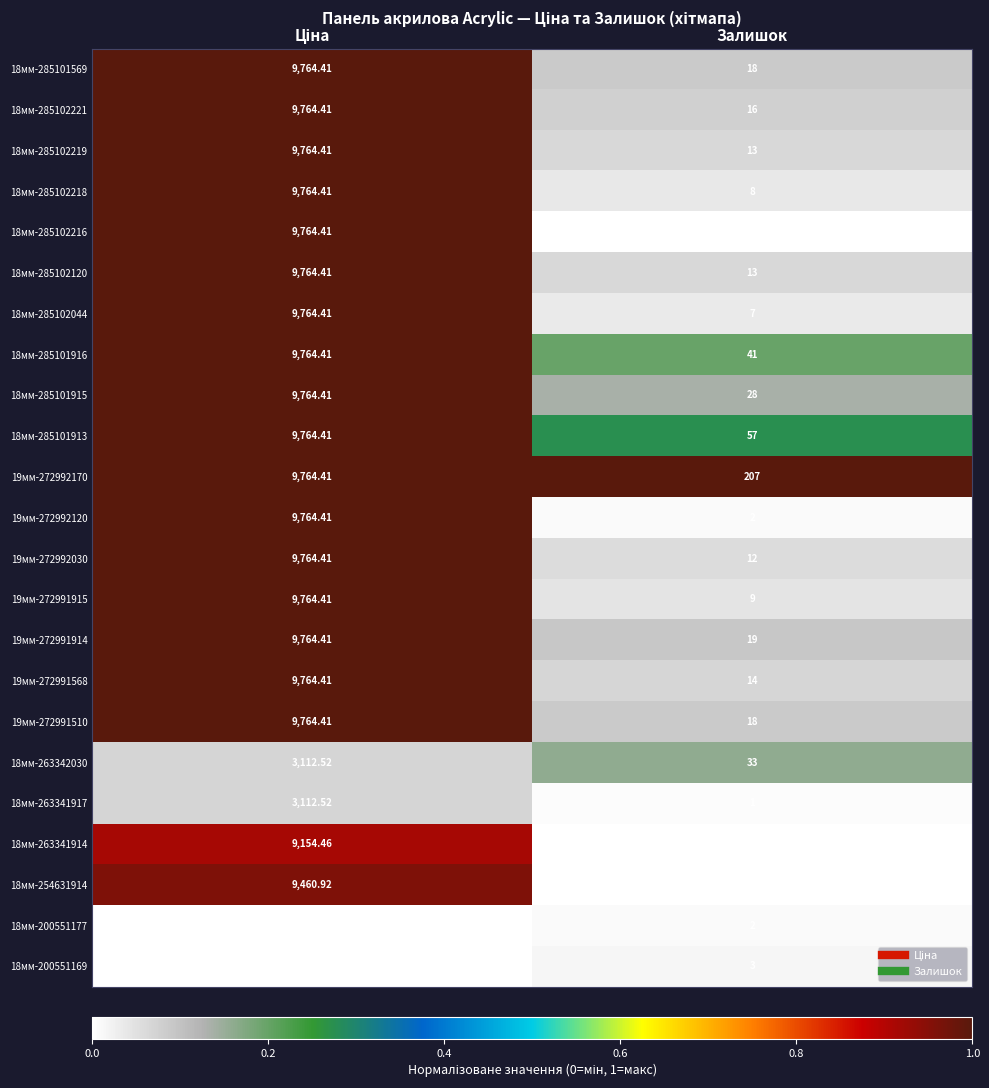

Is the value of 18мм-285102219 at Залишок greater than the value of 18мм-263341914 at Залишок?

Yes